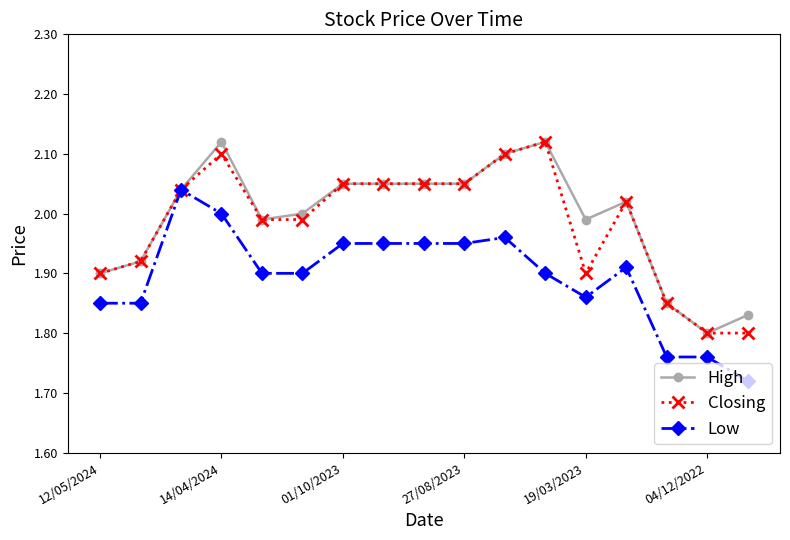

What are all the series names shown in the legend?

High, Closing, Low